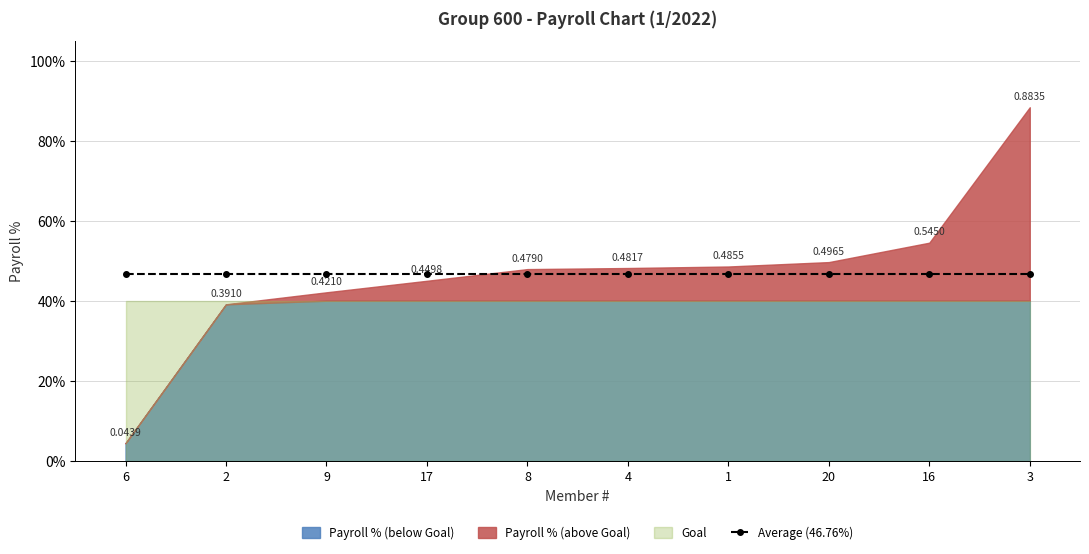

What is the label of the 8th point from the left?

20